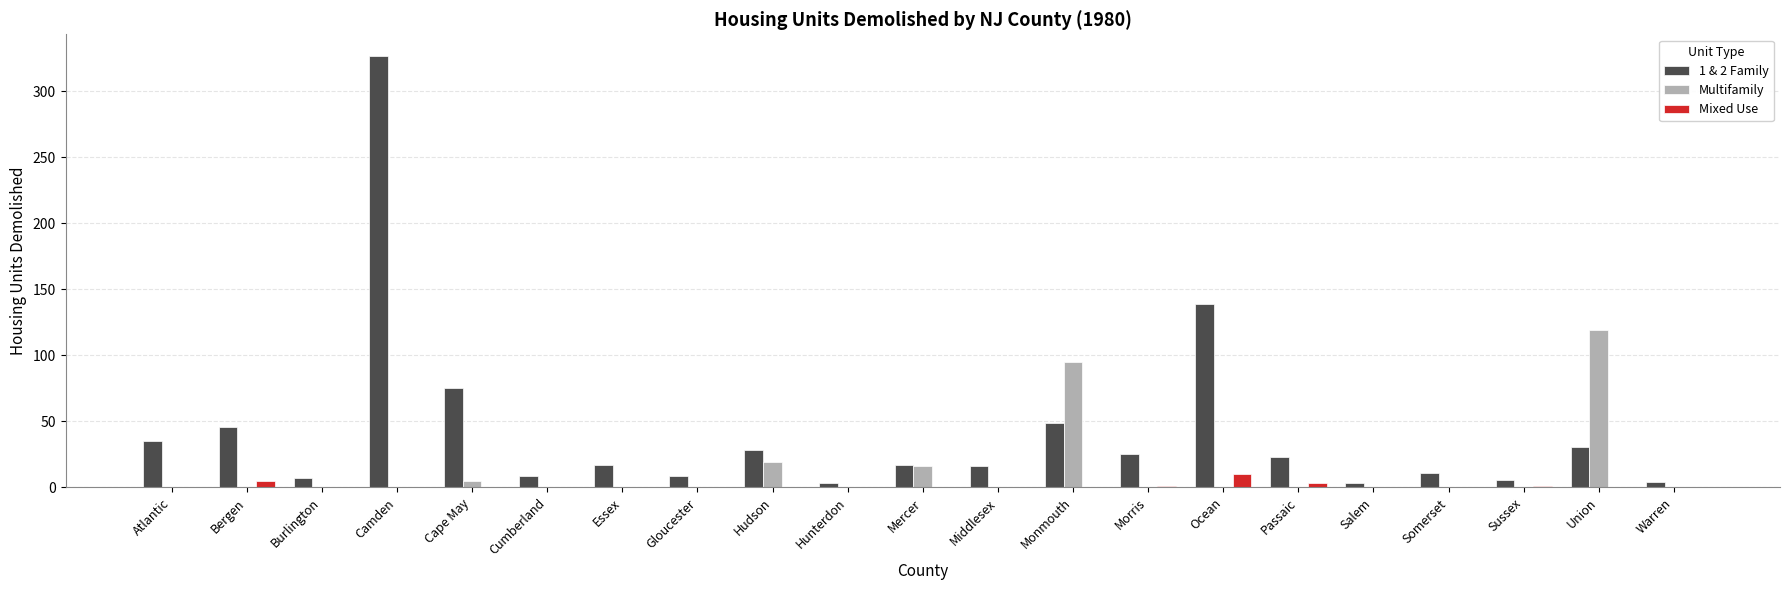

Which series has the largest range (max minus min)?

1 & 2 Family